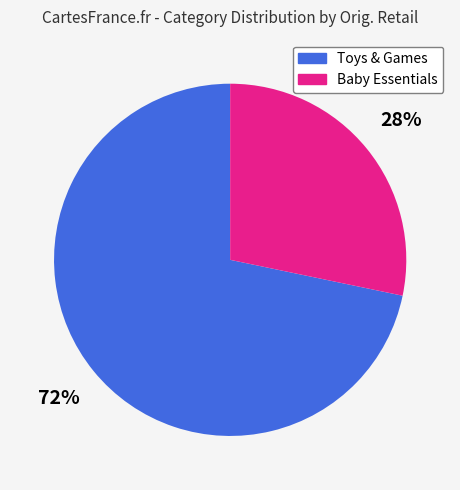

True or false: Baby Essentials accounts for 28% of the total.

True